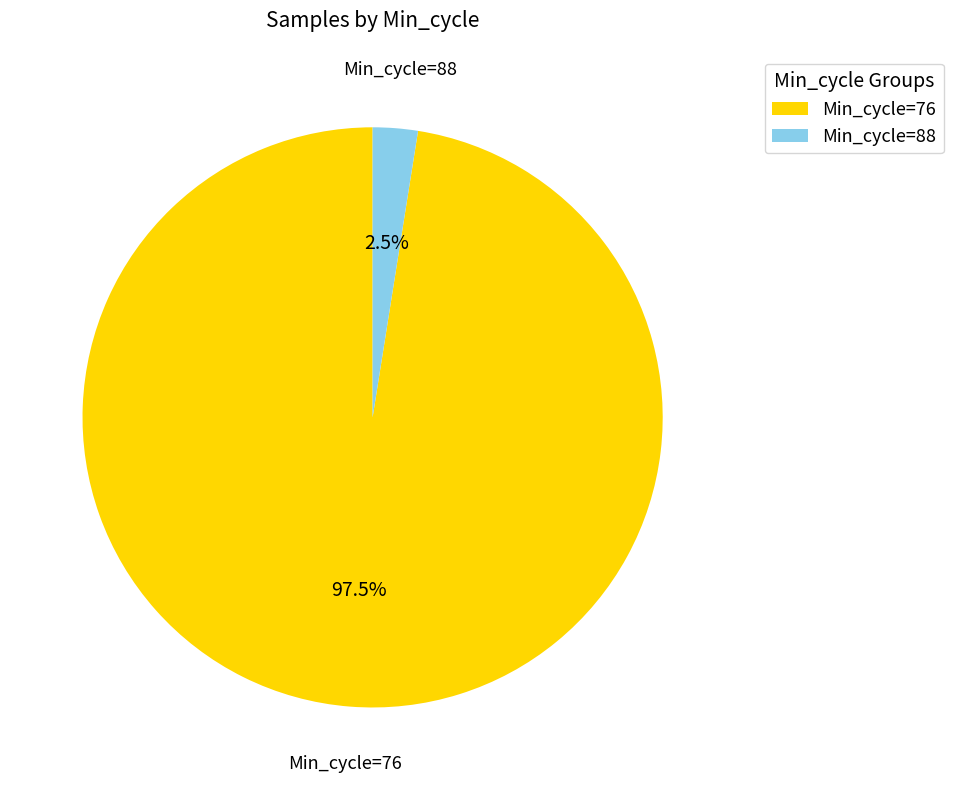

Rank the categories by value from highest to lowest.

Min_cycle=76, Min_cycle=88